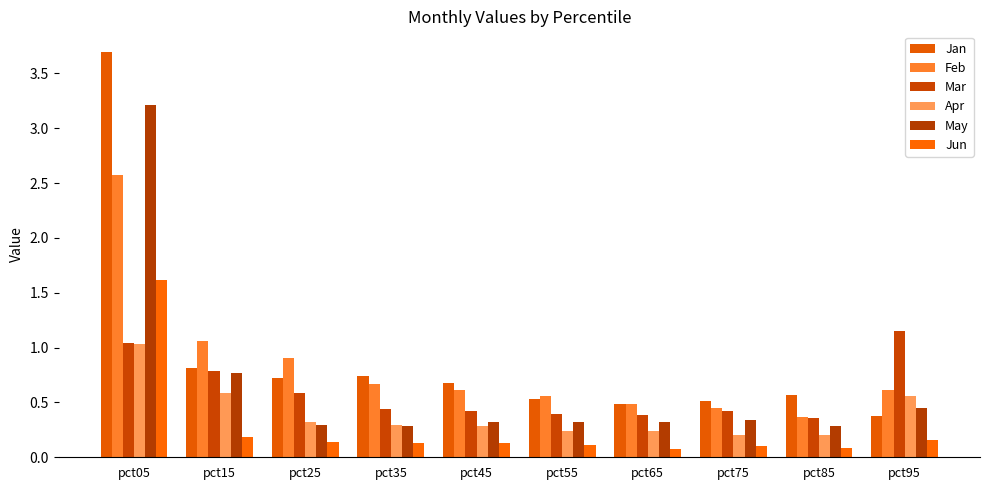

What value does the Apr series have at pct75?

0.2